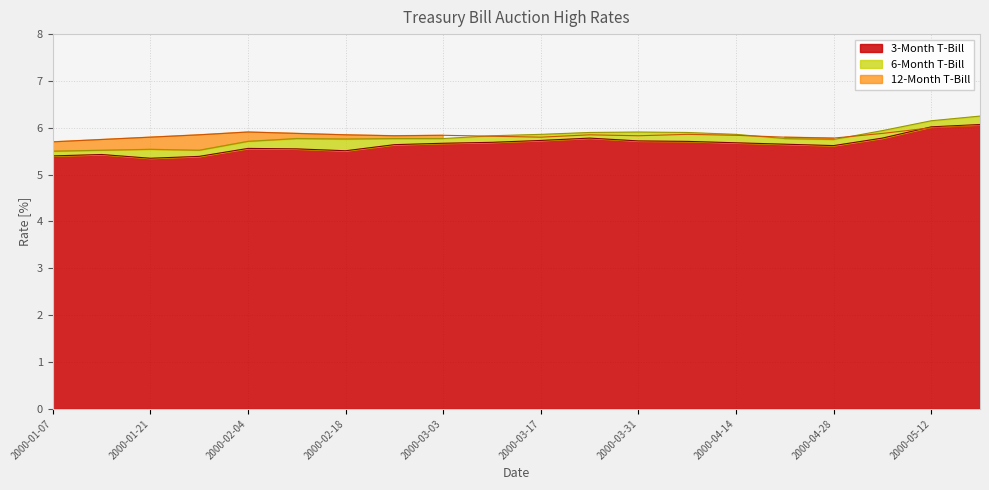

True or false: 3-Month T-Bill and 6-Month T-Bill cross at least once.

False